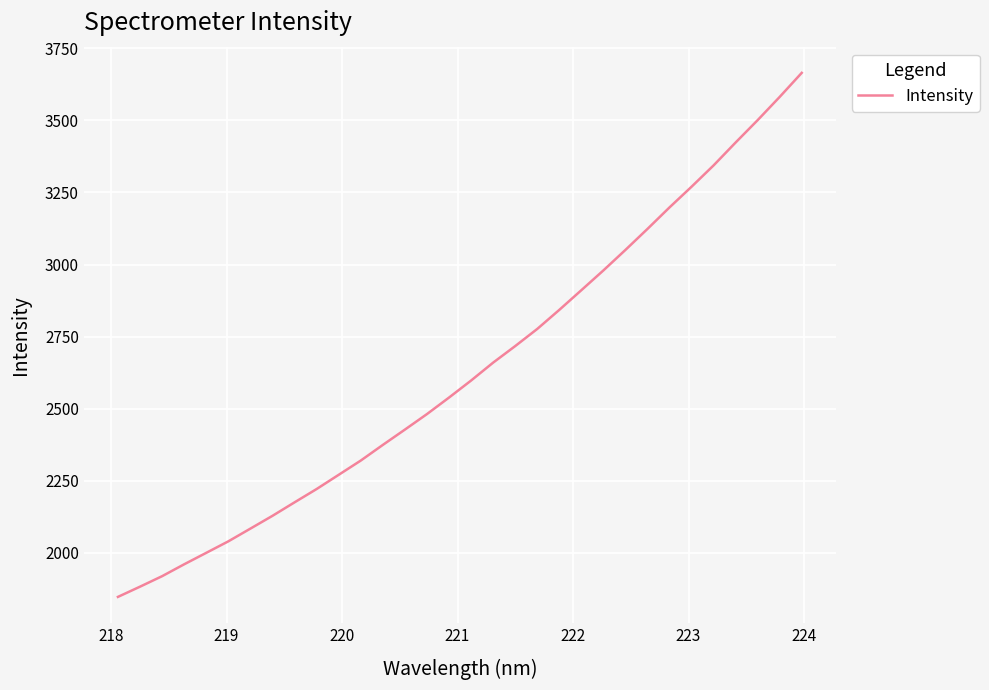

What is the maximum value shown in the chart?

3664.7